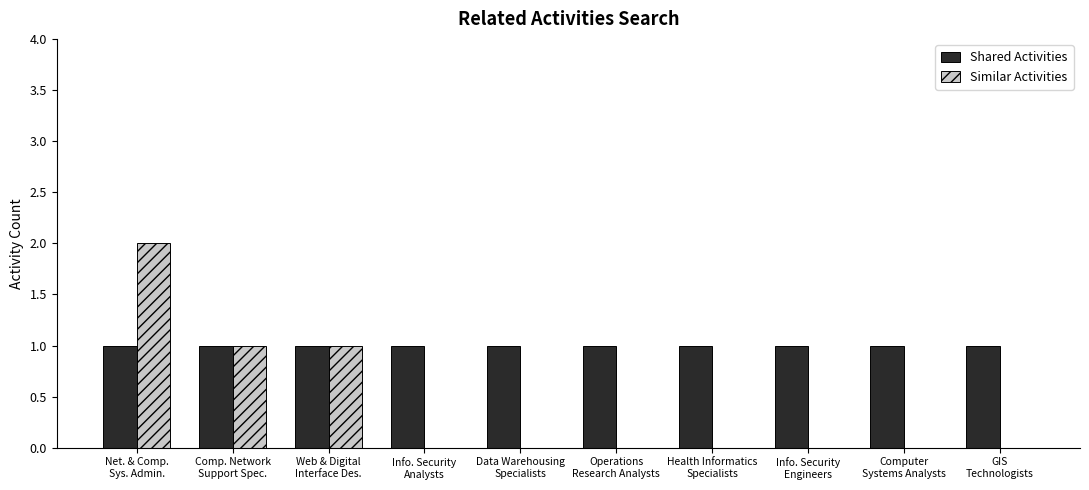

What are all the series names shown in the legend?

Shared Activities, Similar Activities